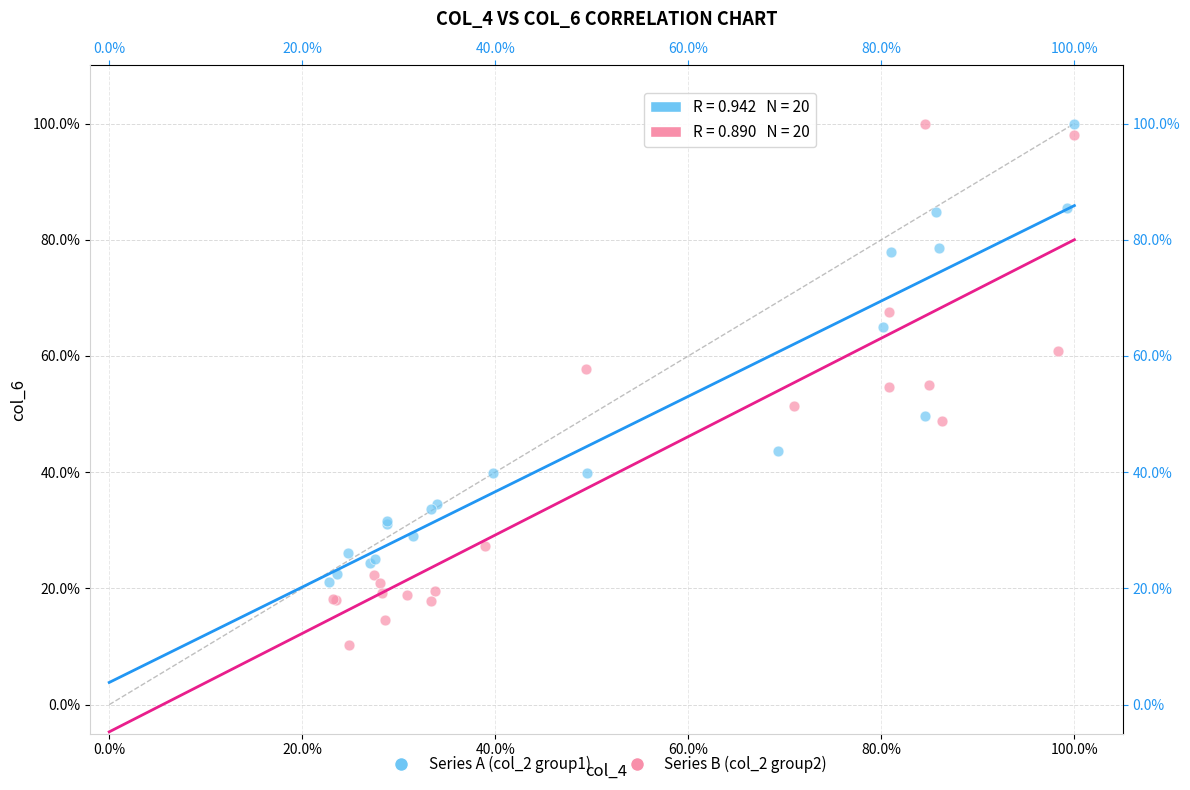

Which series has the largest Y range (max minus min)?

Series B (col_2 group2)